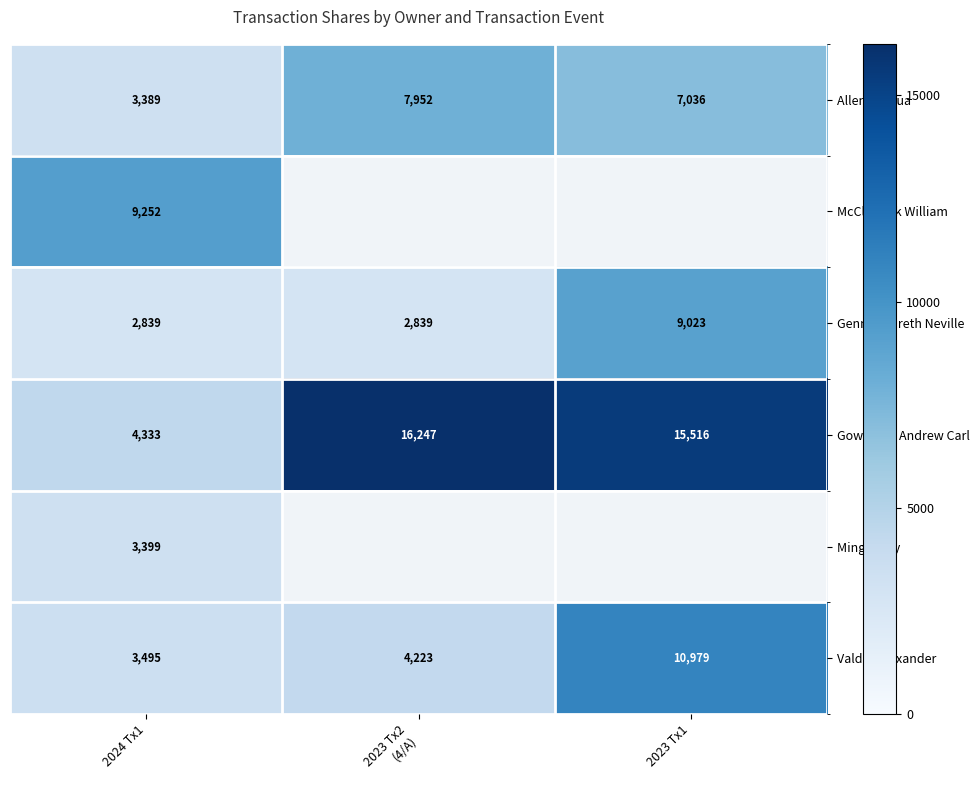

At which category is the sum across all series the highest?

2024 Tx1